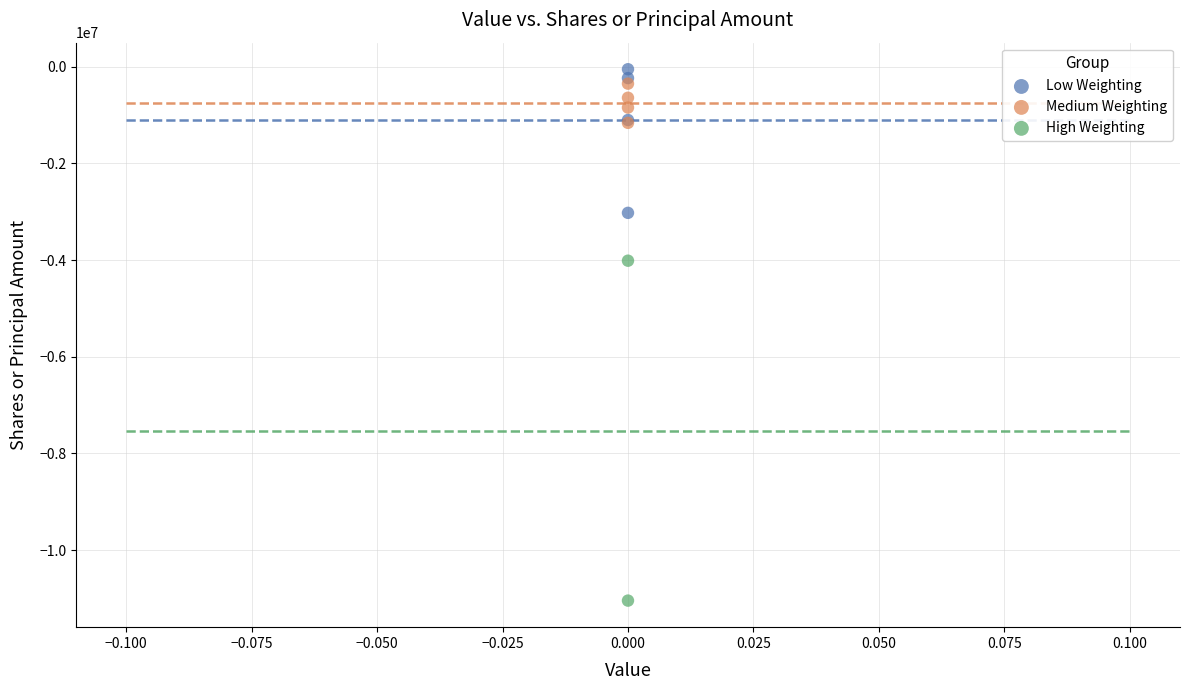

What are all the series names shown in the legend?

Low Weighting, Medium Weighting, High Weighting